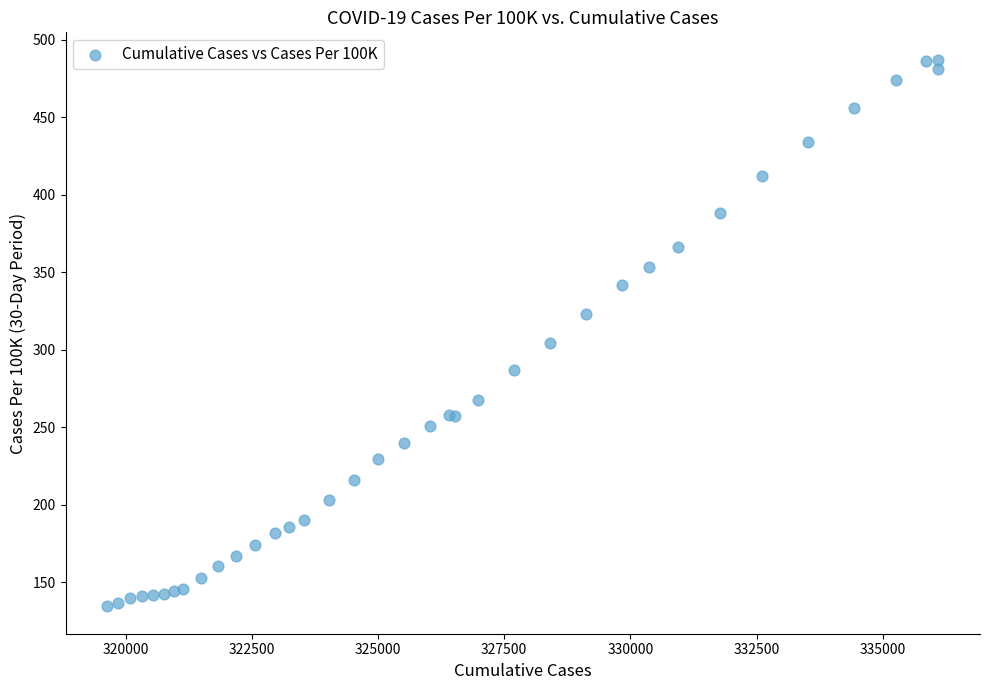

What Y value in the scatter plot is closest to 310?

304.5